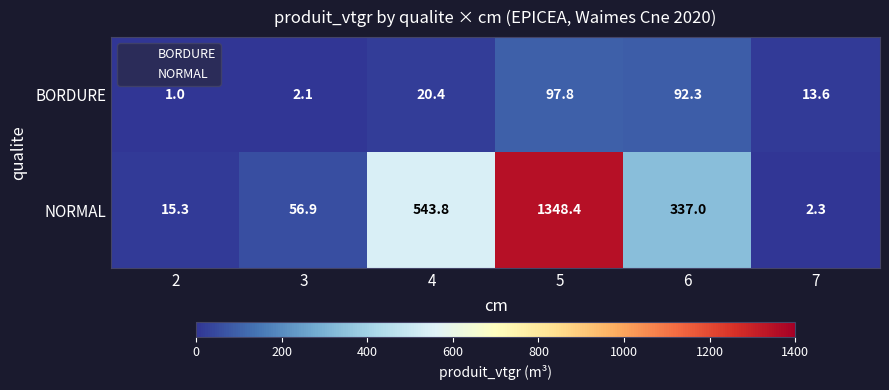

True or false: BORDURE has a value of 143.0 at 5.

False